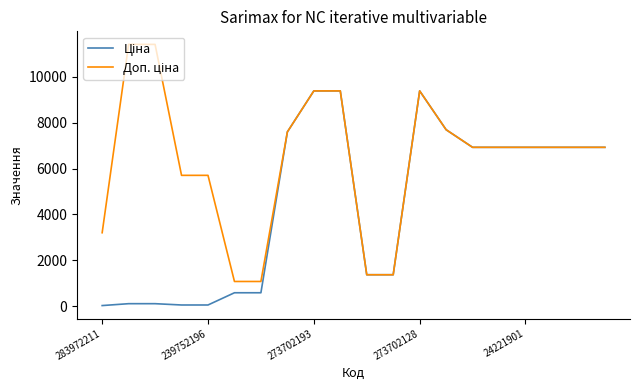

What is the maximum value shown in the chart?

11410.0